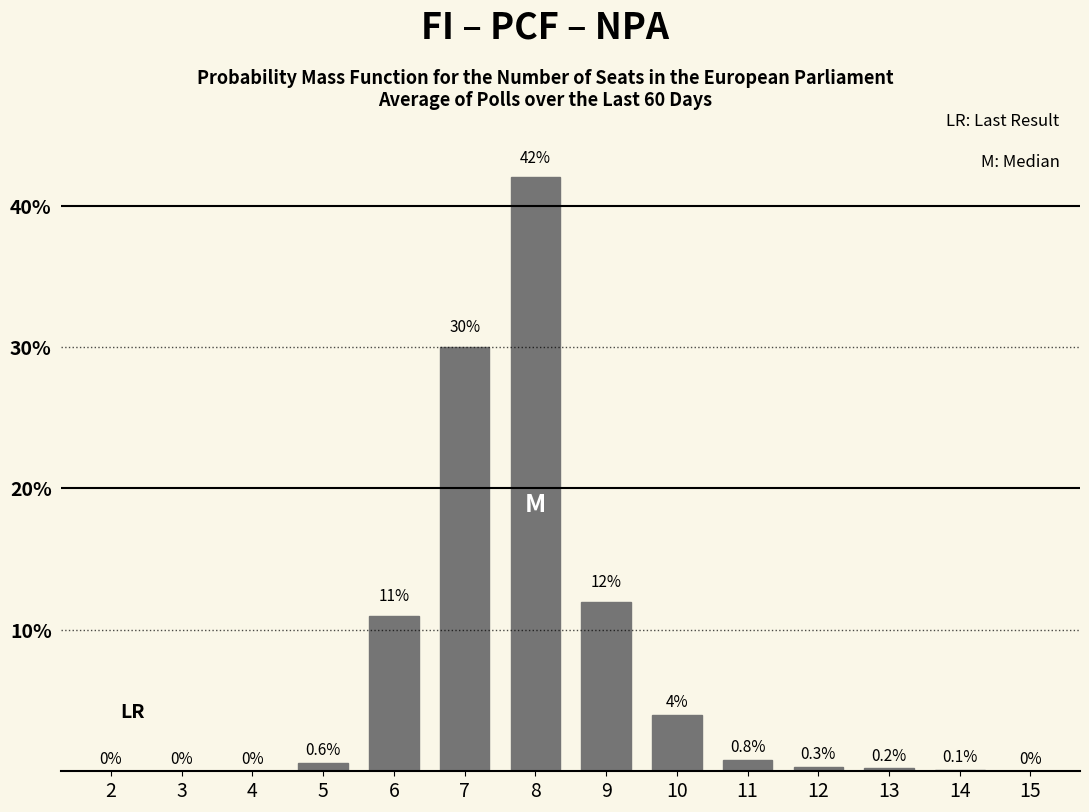

Reading right to left, transcribe all the data shown in this chart.

15=0.0	14=0.1	13=0.2	12=0.3	11=0.8	10=4.0	9=12.0	8=42.0	7=30.0	6=11.0	5=0.6	4=0.0	3=0.0	2=0.0